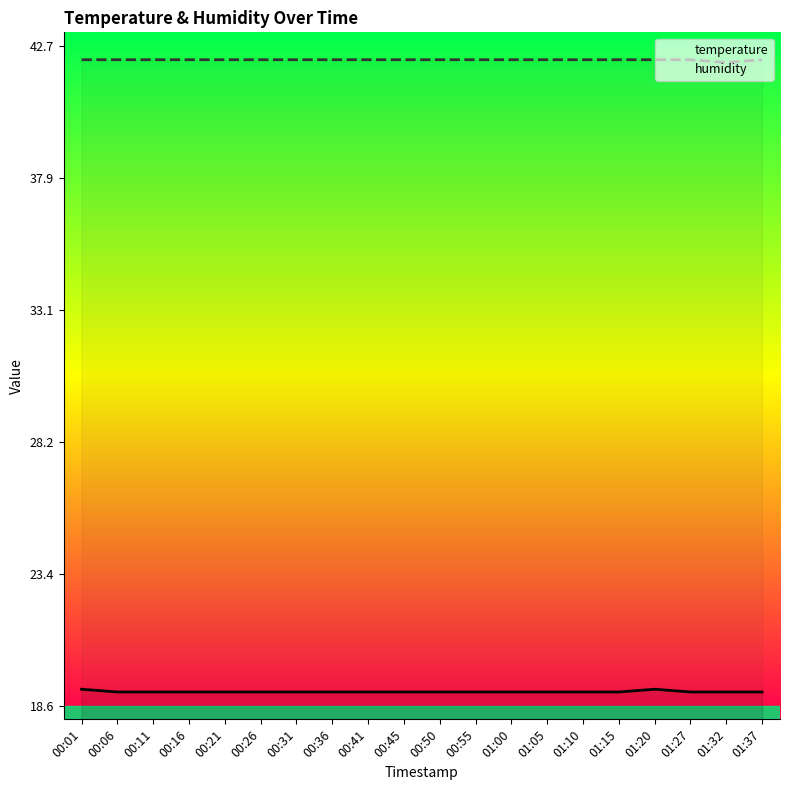

At how many categories does at least one series exceed 30?

20